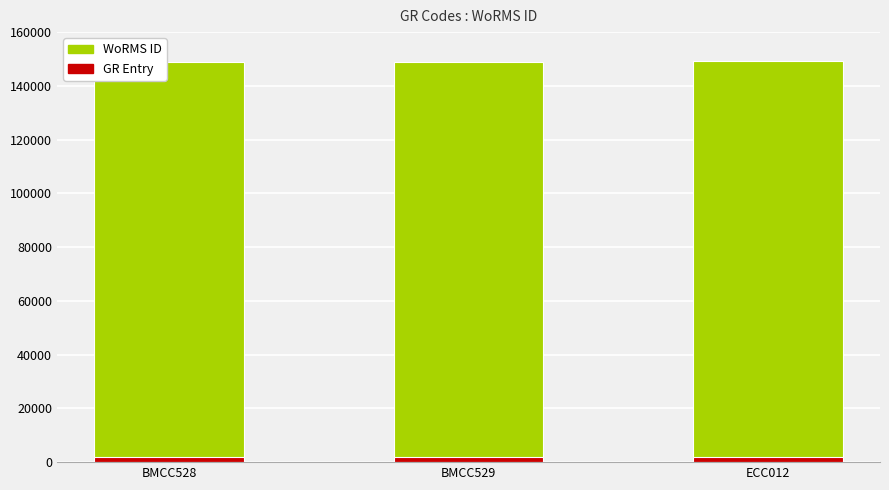

Reading left to right, extract all data points from this chart.

148917	148917	149158